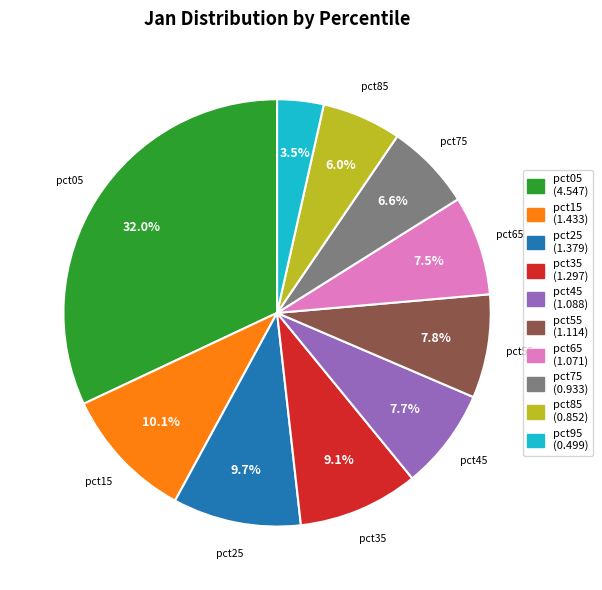

What is the smallest slice in the pie chart?

pct95